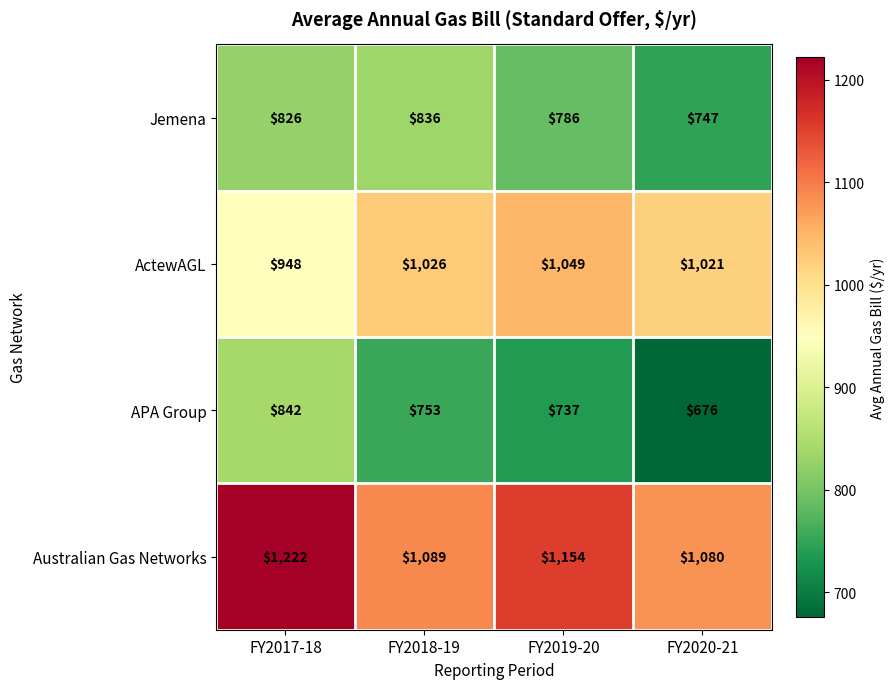

Which label corresponds to the smallest value in the chart?

FY2020-21